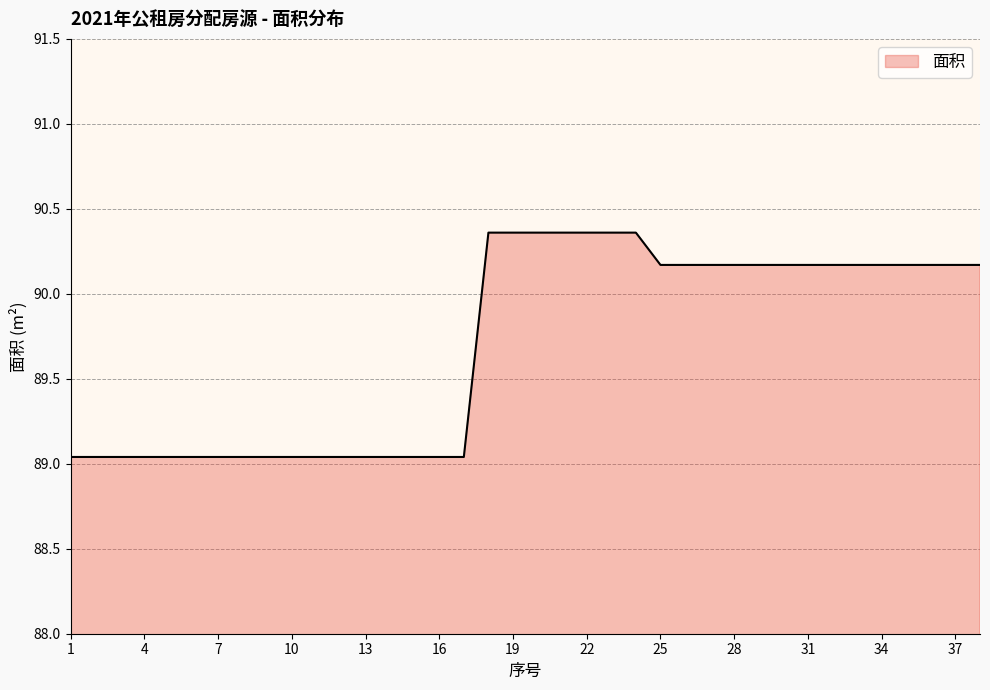

What is the difference between the maximum and minimum values?

1.3